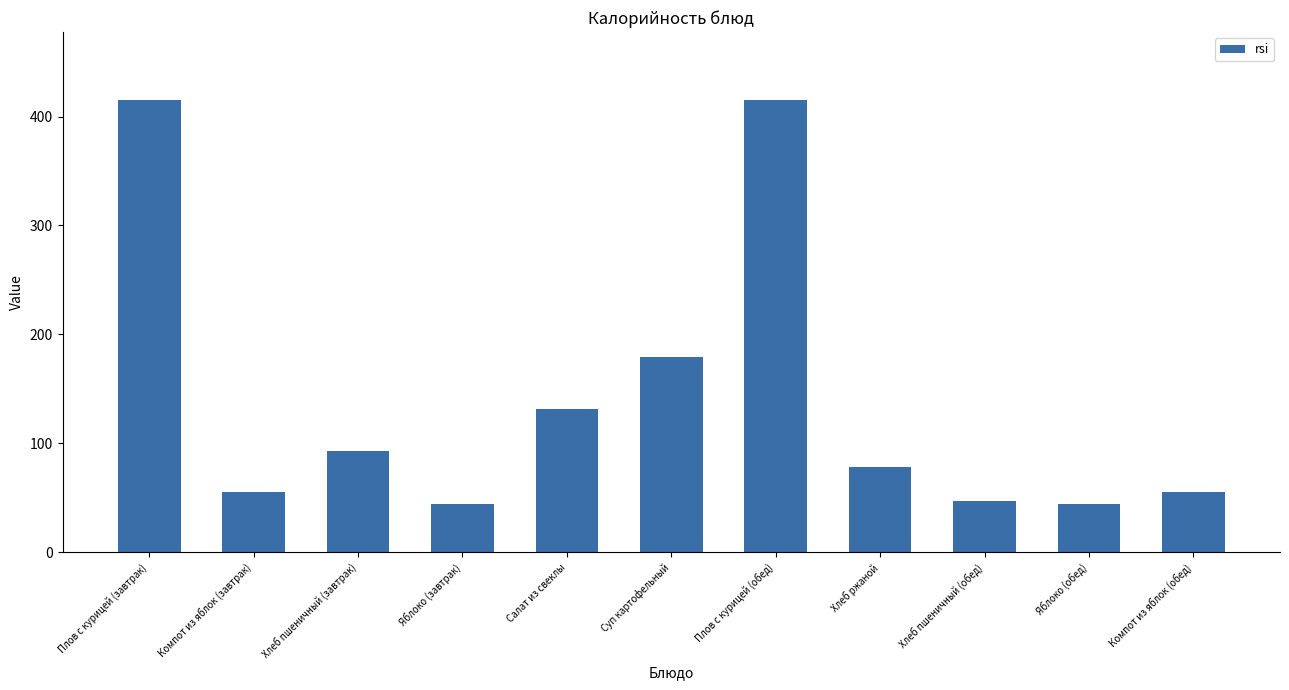

Reading left to right, list all the values displayed in this chart.

Плов с курицей (завтрак)=415.2	Компот из яблок (завтрак)=55.9	Хлеб пшеничный (завтрак)=93.0	Яблоко (завтрак)=44.4	Салат из свеклы=131.2	Суп картофельный=179.6	Плов с курицей (обед)=415.2	Хлеб ржаной=78.3	Хлеб пшеничный (обед)=46.8	Яблоко (обед)=44.4	Компот из яблок (обед)=55.9